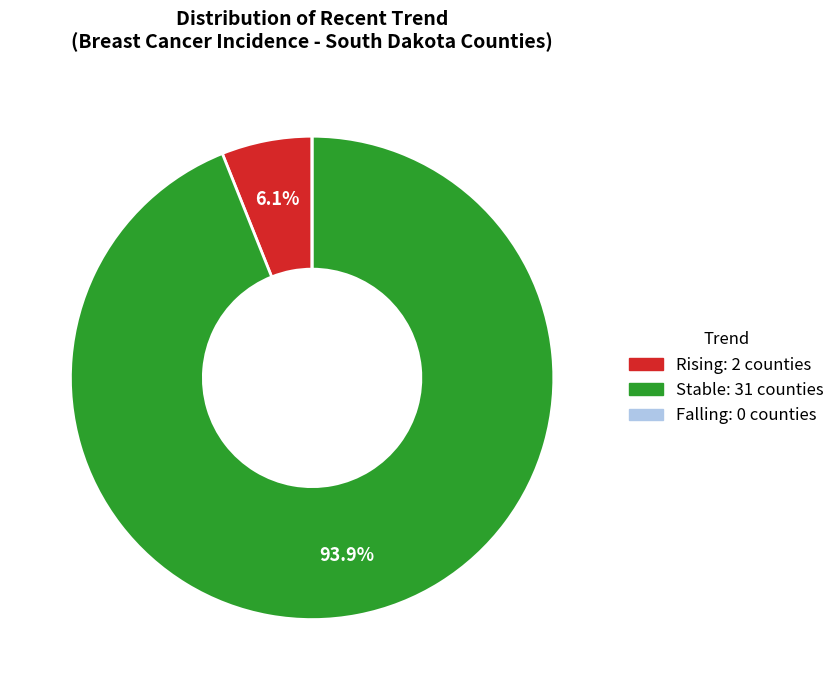

To the nearest percent, what is the difference between the largest and smallest slice percentages?

94%